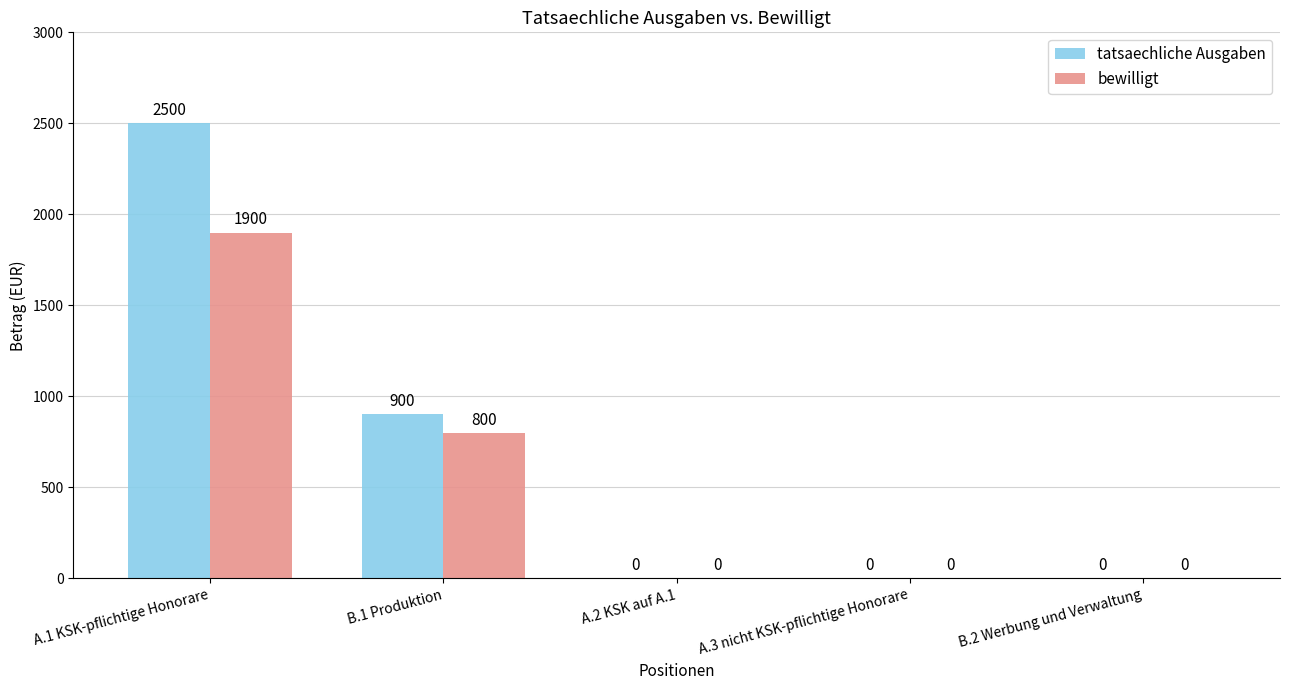

Reading right to left, extract all data points from this chart.

tatsaechliche Ausgaben: 0	0	0	900	2500
bewilligt: 0	0	0	800	1900